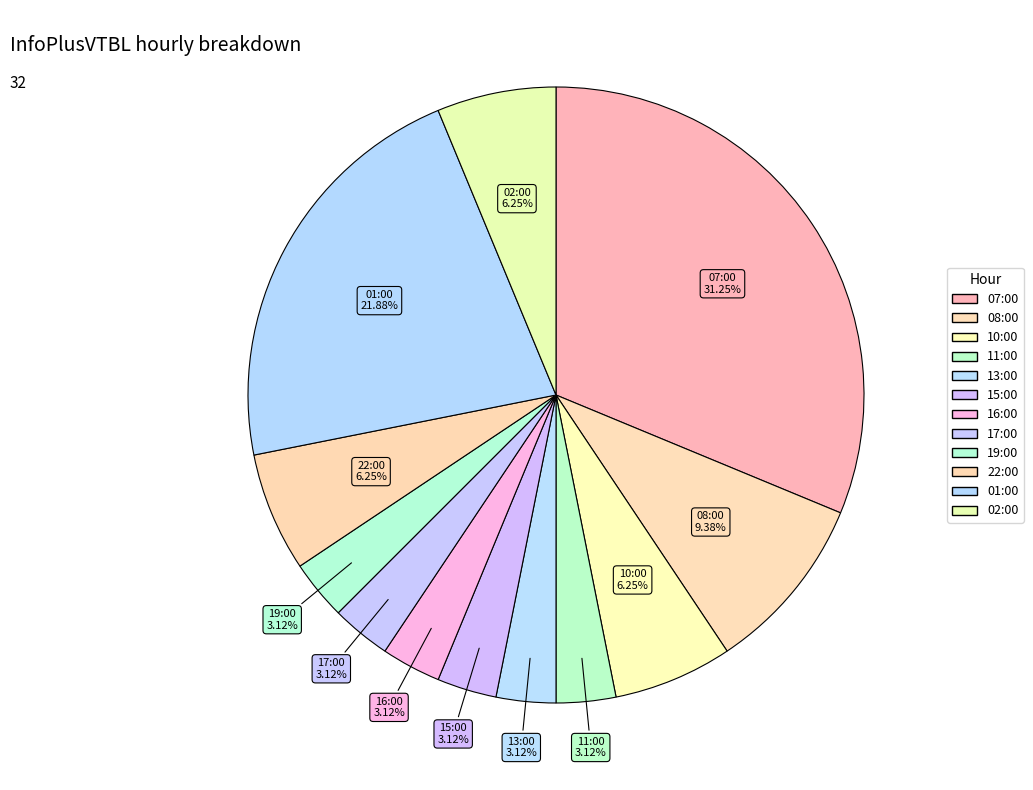

To the nearest percent, what is the average slice percentage?

8%